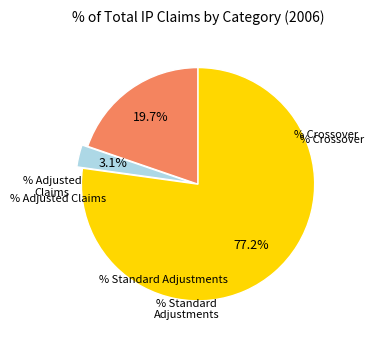

Is there a majority slice in this chart?

Yes